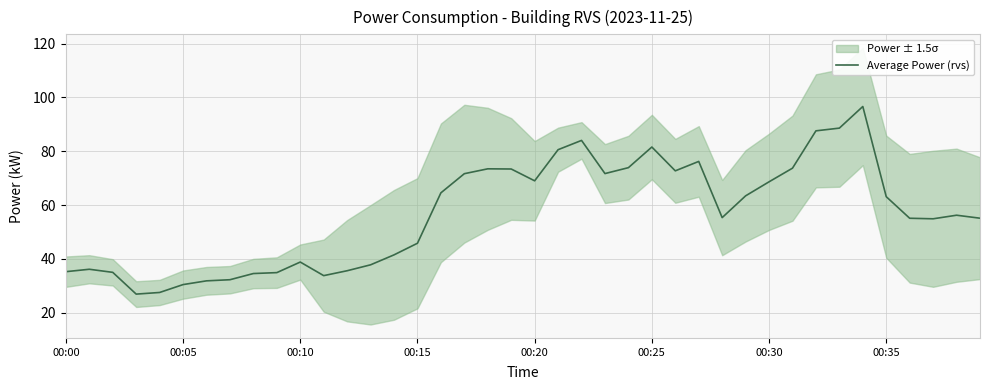

Reading left to right, extract all data points from this chart.

35.2	36.1	35.0	26.9	27.5	30.4	31.8	32.2	34.5	34.9	38.8	33.8	35.6	37.8	41.5	45.8	64.5	71.7	73.5	73.4	69.0	80.6	84.0	71.7	73.9	81.6	72.7	76.2	55.3	63.4	68.6	73.7	87.6	88.6	96.6	63.1	55.1	54.9	56.2	55.1